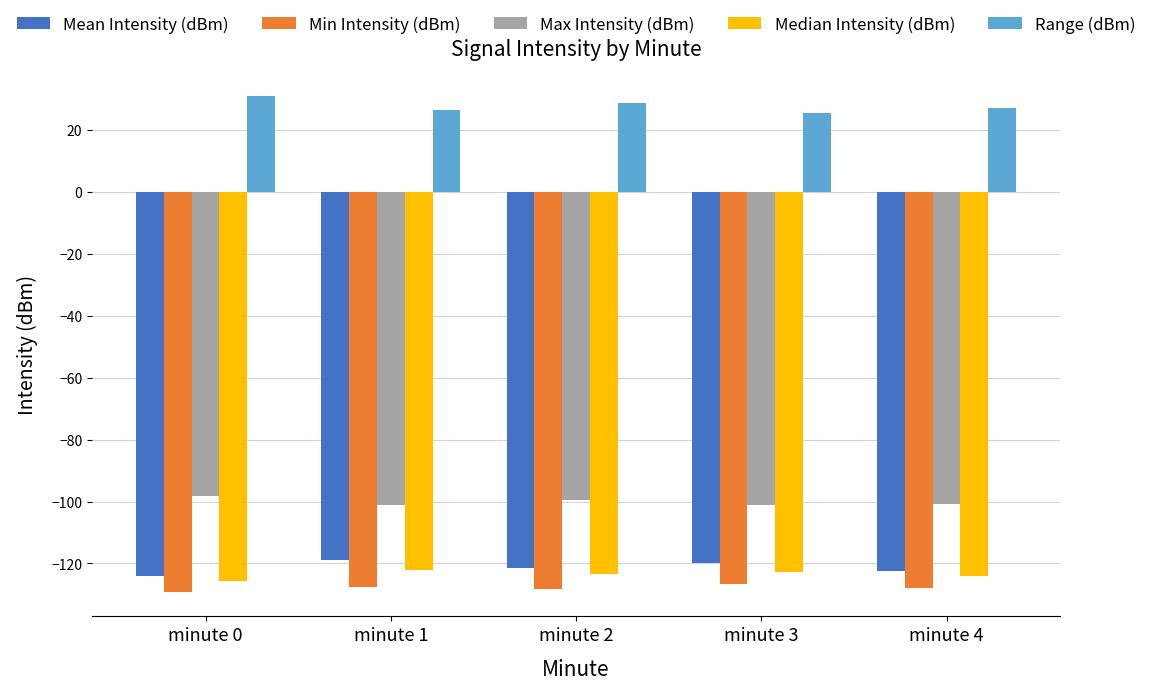

Which series changed the most between minute 1 and minute 4?

Mean Intensity (dBm)